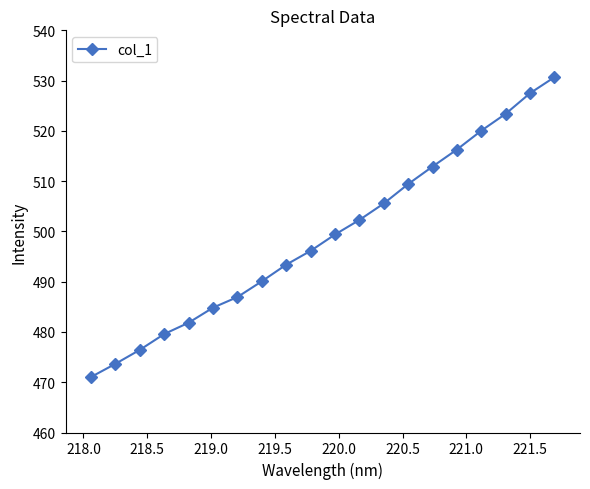

True or false: there are more than 0 points higher than both neighbors.

False